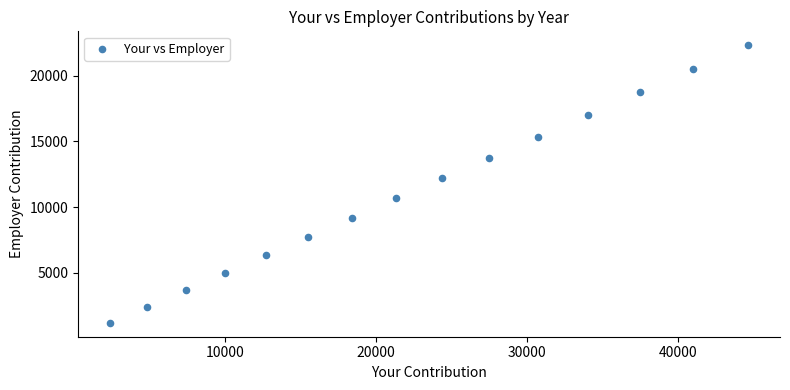

What Y value in the scatter plot is closest to 11759?

12190.9